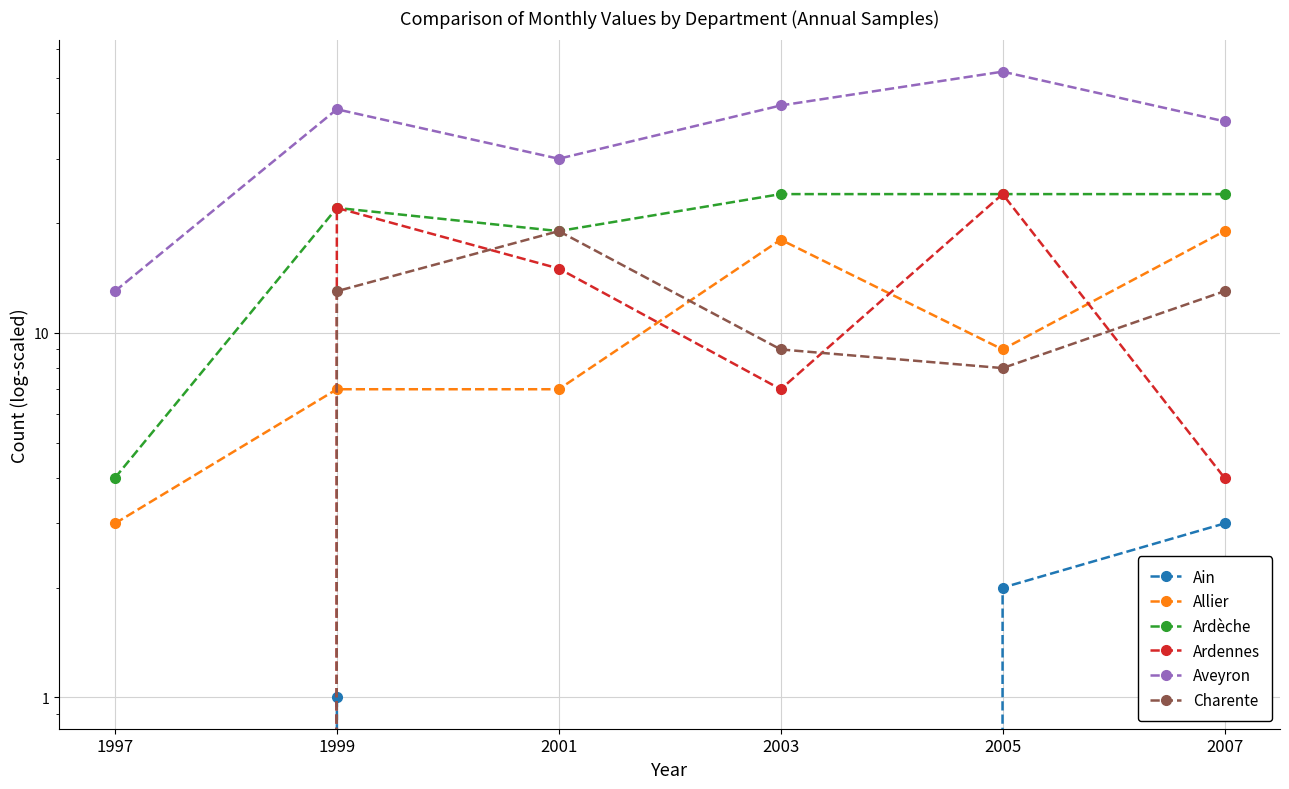

What is the value of the Allier point at the 4th from the left?

18